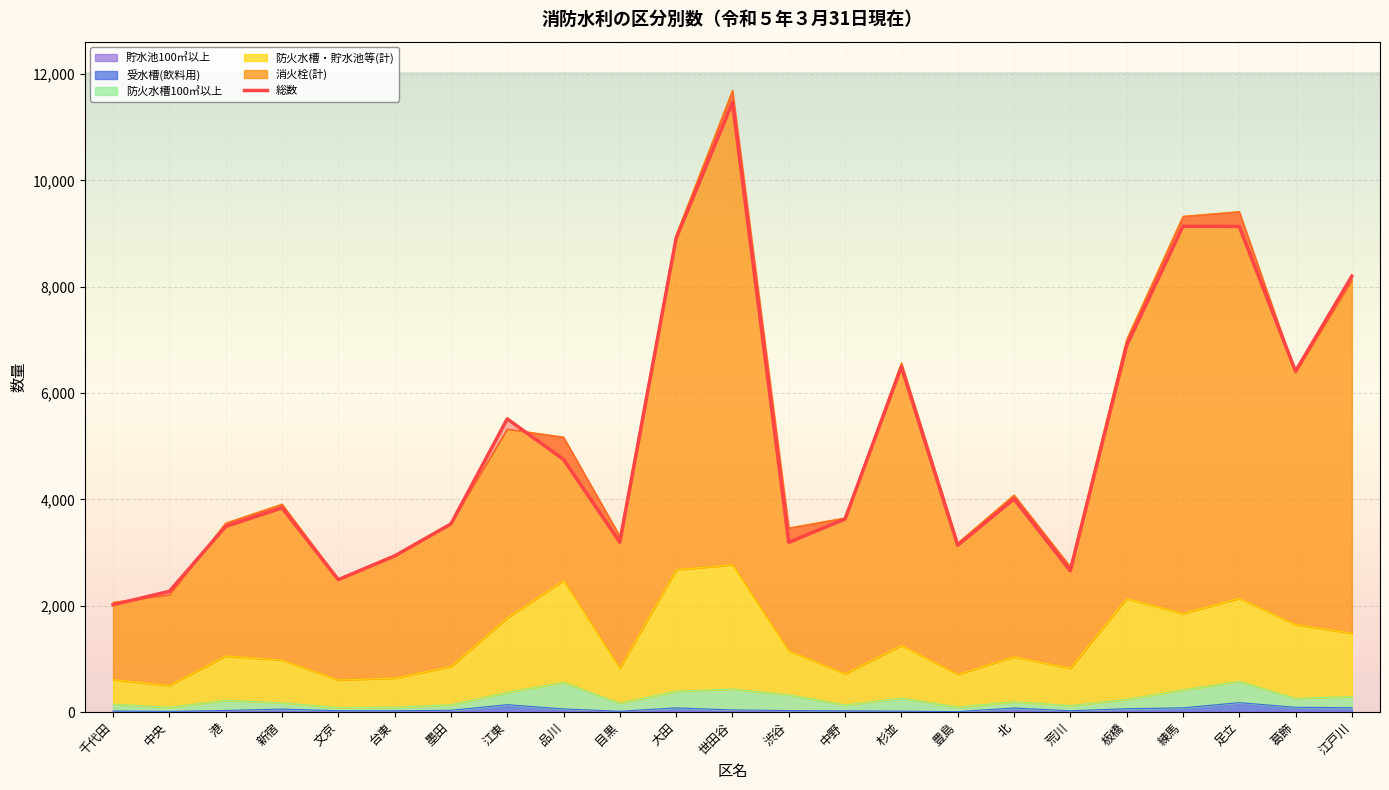

What is the difference between the maximum and minimum values?

9445